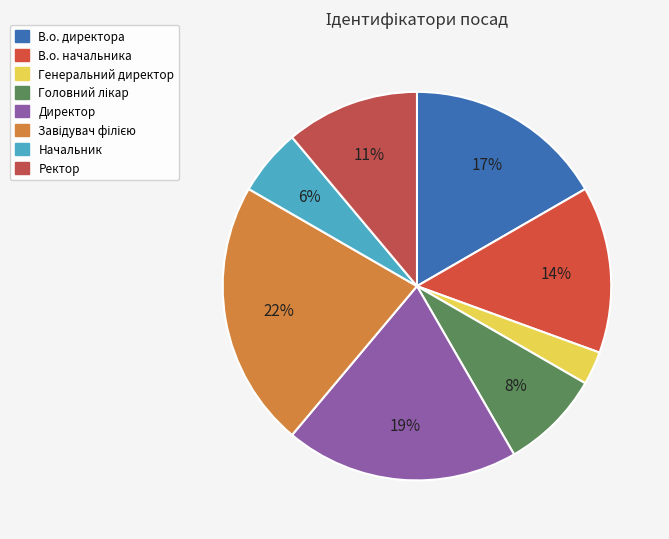

Is it true that Начальник is 6% of the pie?

True